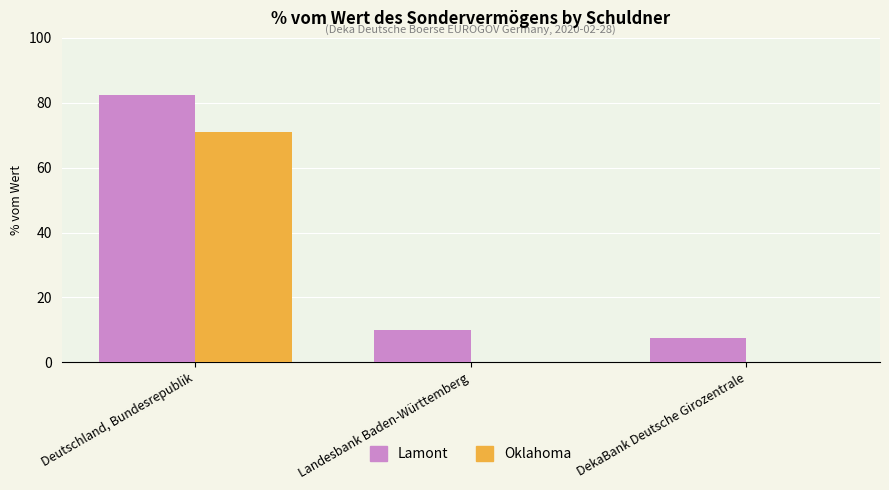

What is the sum of all Oklahoma values?

71.0